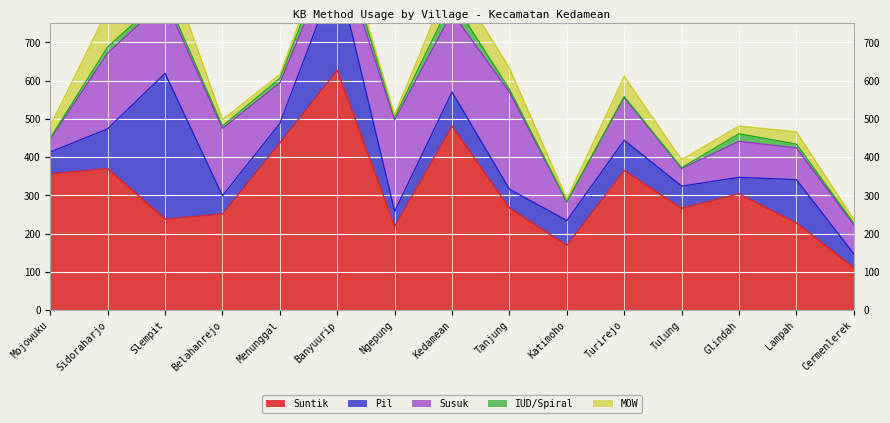

Reading left to right, what are all the values shown in this chart?

Suntik: Mojowuku=356	Sidoraharjo=370	Slempit=238	Belahanrejo=251	Menunggal=437	Banyuurip=627	Ngepung=219	Kedamean=481	Tanjung=267	Katimoho=169	Turirejo=365	Tulung=266	Glindah=304	Lampah=228	Cermenlerek=111
Pil: Mojowuku=57	Sidoraharjo=104	Slempit=381	Belahanrejo=48	Menunggal=51	Banyuurip=257	Ngepung=39	Kedamean=89	Tanjung=49	Katimoho=65	Turirejo=79	Tulung=58	Glindah=43	Lampah=113	Cermenlerek=36
Susuk: Mojowuku=34	Sidoraharjo=198	Slempit=191	Belahanrejo=176	Menunggal=106	Banyuurip=72	Ngepung=239	Kedamean=208	Tanjung=254	Katimoho=48	Turirejo=112	Tulung=46	Glindah=94	Lampah=83	Cermenlerek=76
IUD/Spiral: Mojowuku=3	Sidoraharjo=16	Slempit=14	Belahanrejo=6	Menunggal=12	Banyuurip=36	Ngepung=7	Kedamean=34	Tanjung=7	Katimoho=2	Turirejo=2	Tulung=2	Glindah=20	Lampah=10	Cermenlerek=4
MOW: Mojowuku=32	Sidoraharjo=97	Slempit=98	Belahanrejo=17	Menunggal=10	Banyuurip=23	Ngepung=6	Kedamean=62	Tanjung=56	Katimoho=6	Turirejo=53	Tulung=21	Glindah=20	Lampah=32	Cermenlerek=10